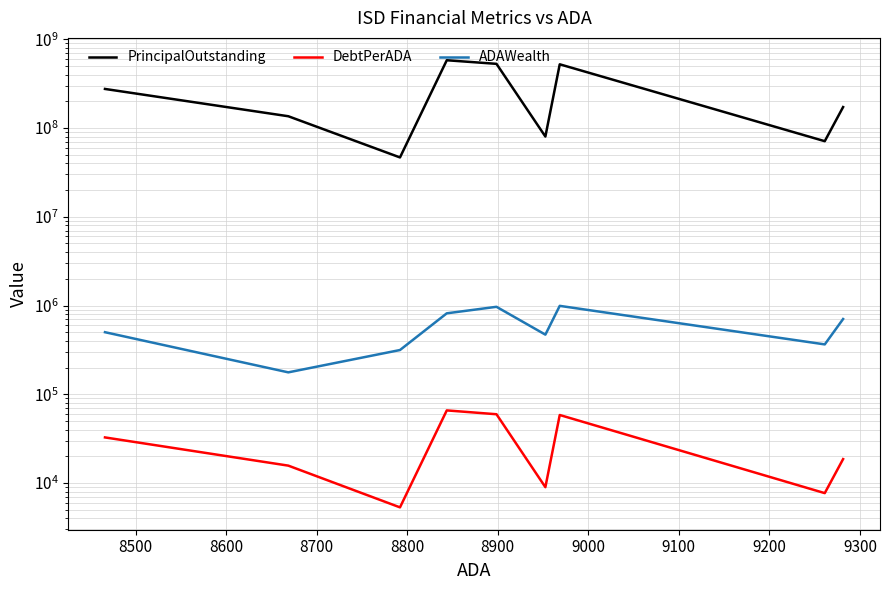

What is the smallest value displayed?

5307.1